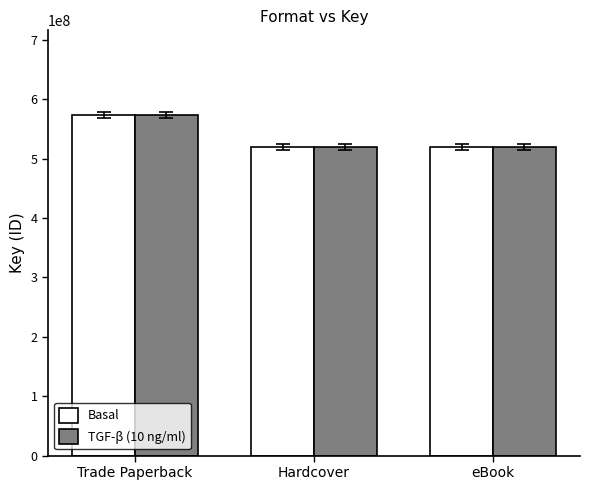

Is it true that TGF-β (10 ng/ml) equals 519205734 at eBook?

True